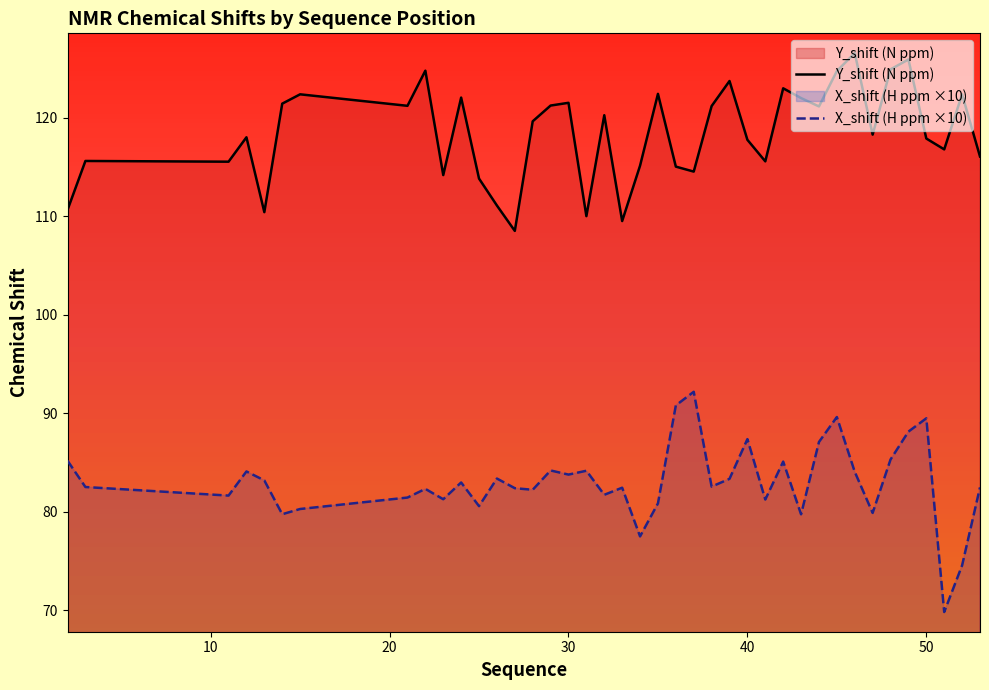

Rank the series by their average value, from highest to lowest.

Y_shift (N ppm), X_shift (H ppm ×10)